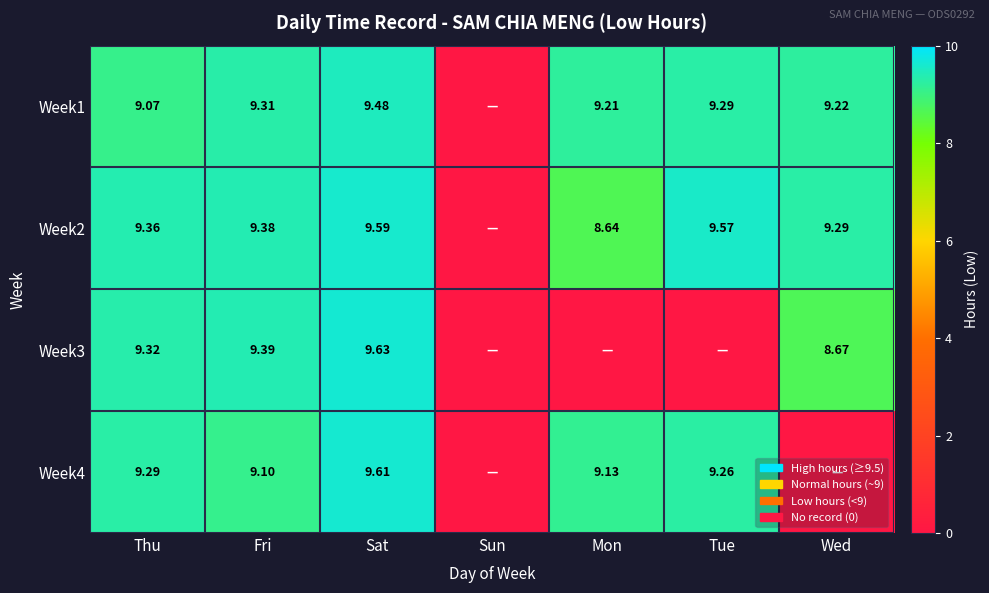

At how many categories does at least one series exceed 5?

6